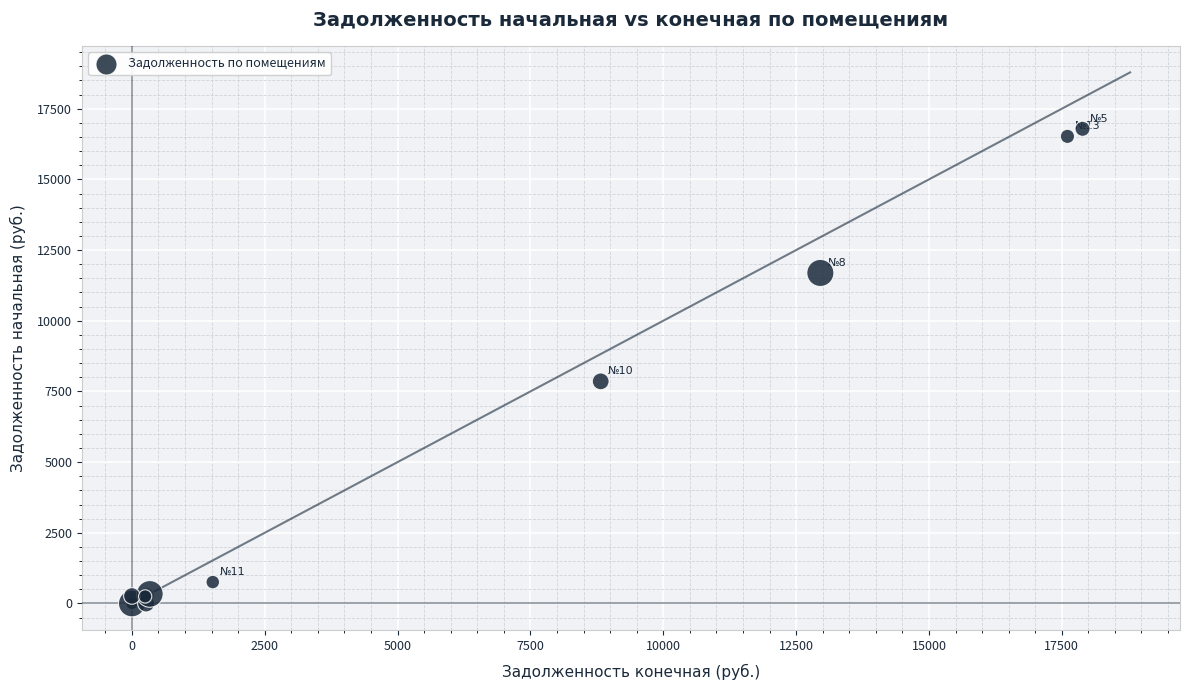

What Y value in the scatter plot is closest to 8394?

7856.5